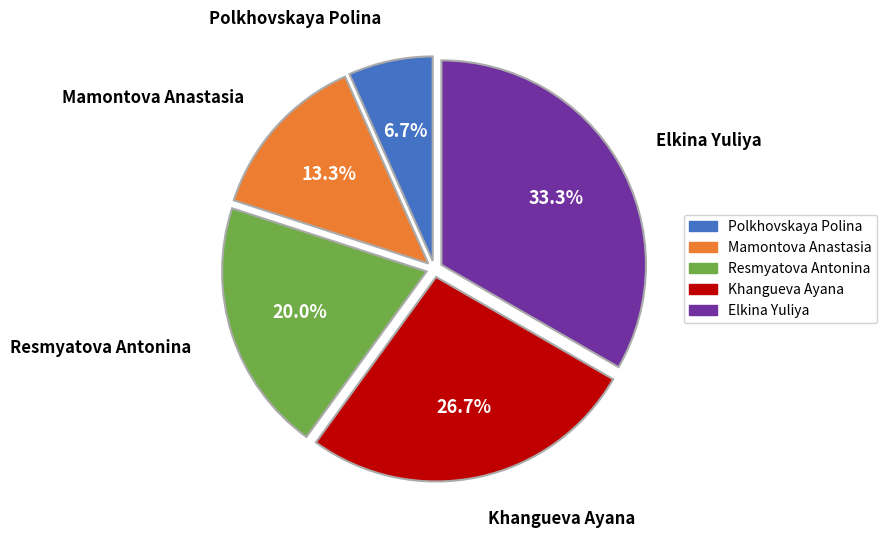

Is there any slice that represents more than half of the pie?

No